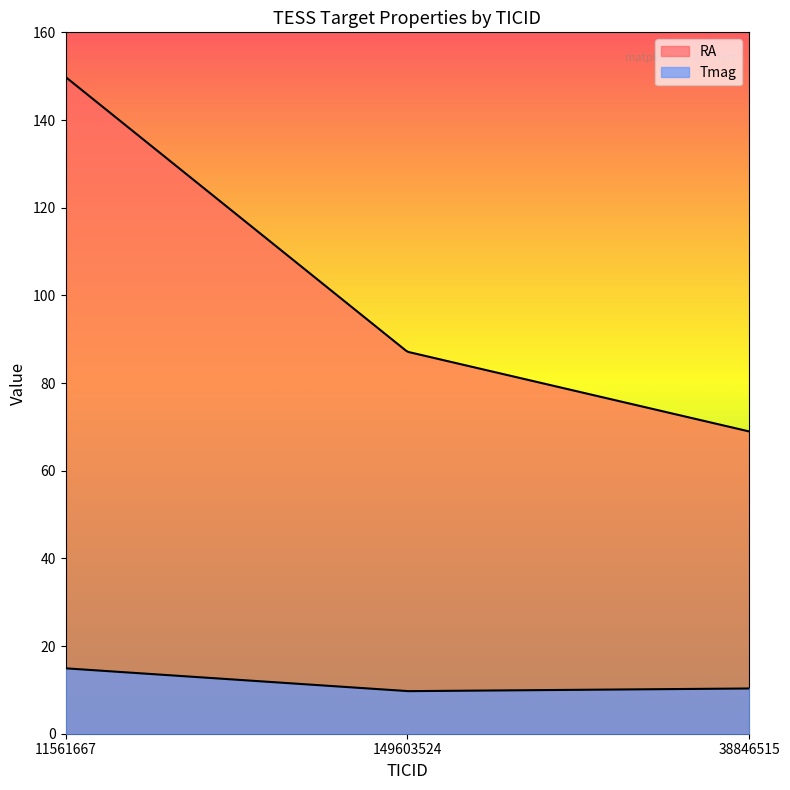

Which category has the highest value in the RA series?

11561667